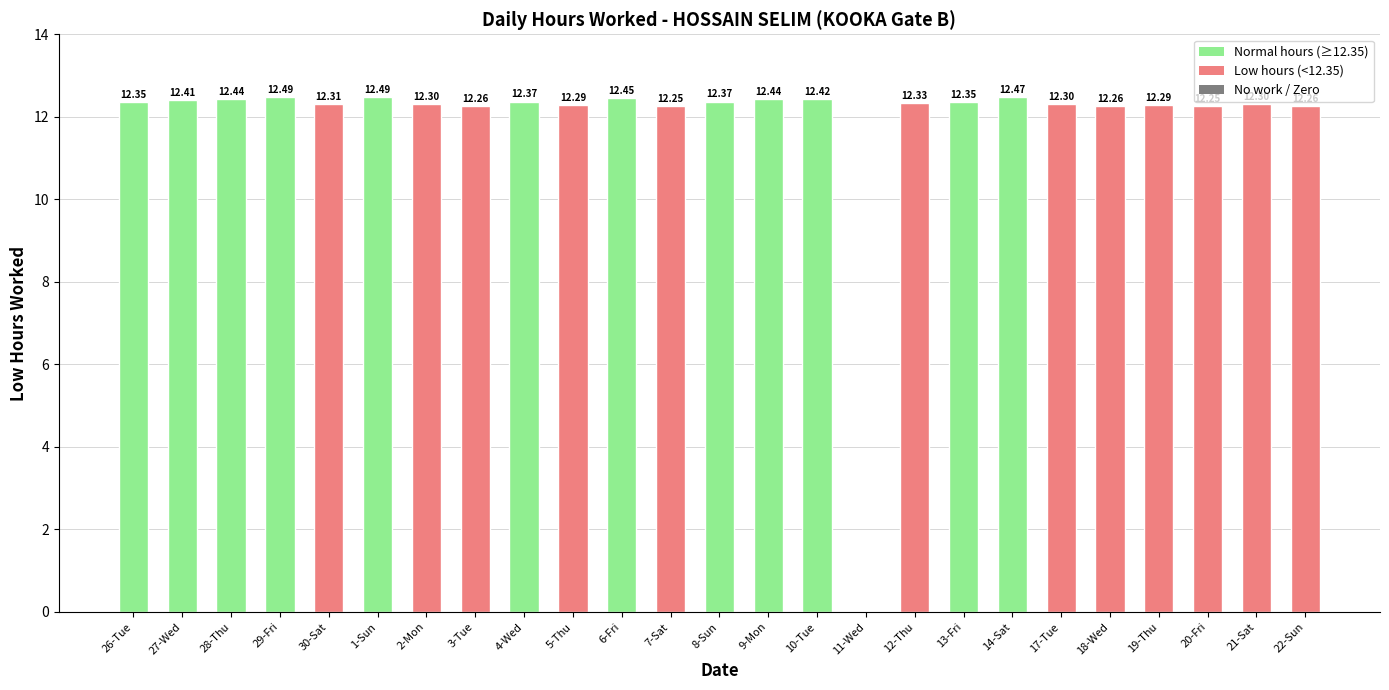

Between 26-Tue and 20-Fri, which is larger?

26-Tue